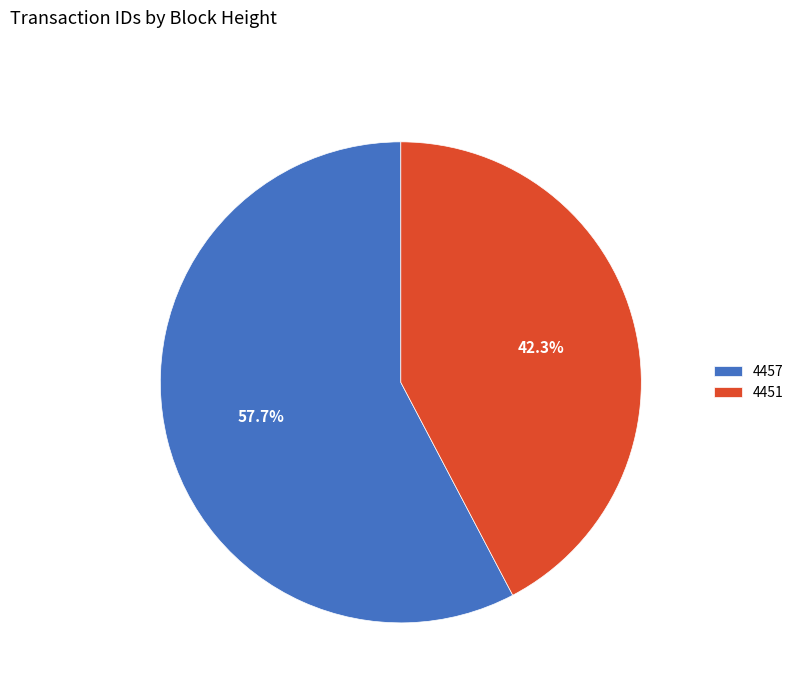

What percentage is NOT represented by 4457?

42.3%